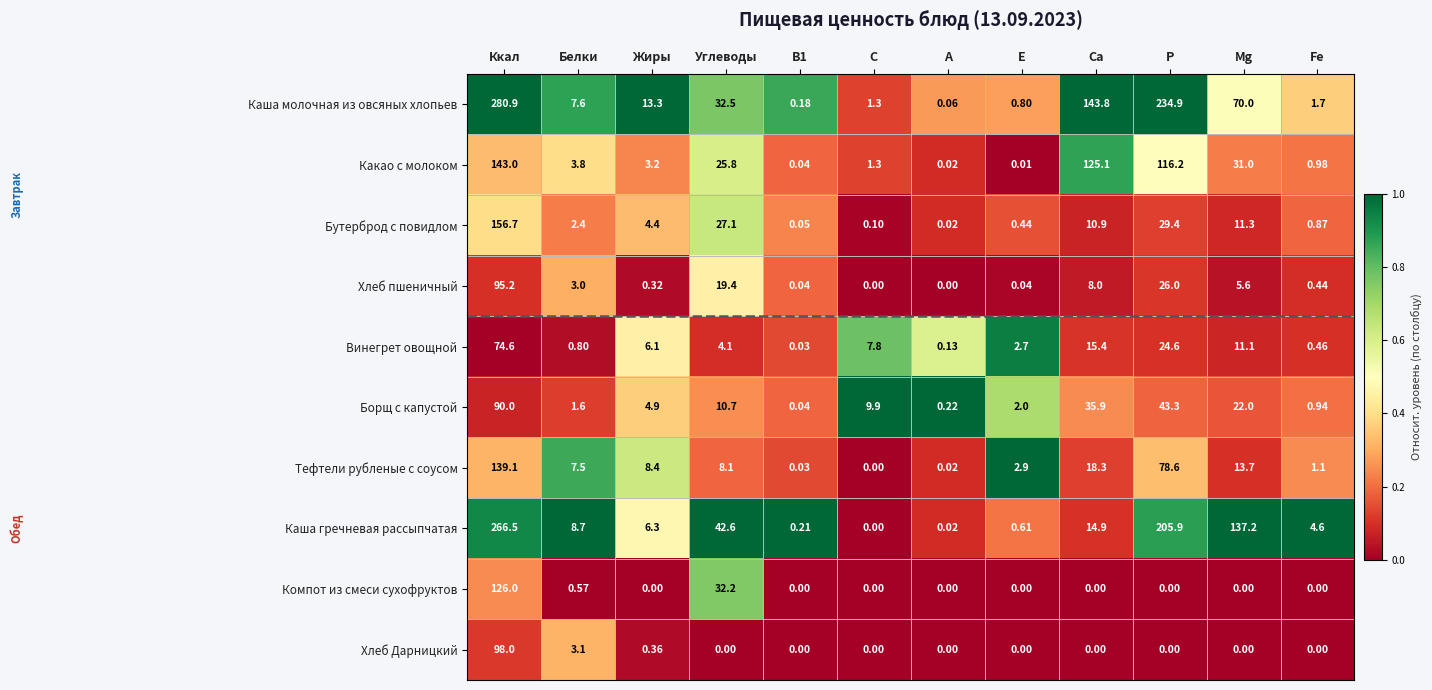

How many distinct data groups are displayed?

10